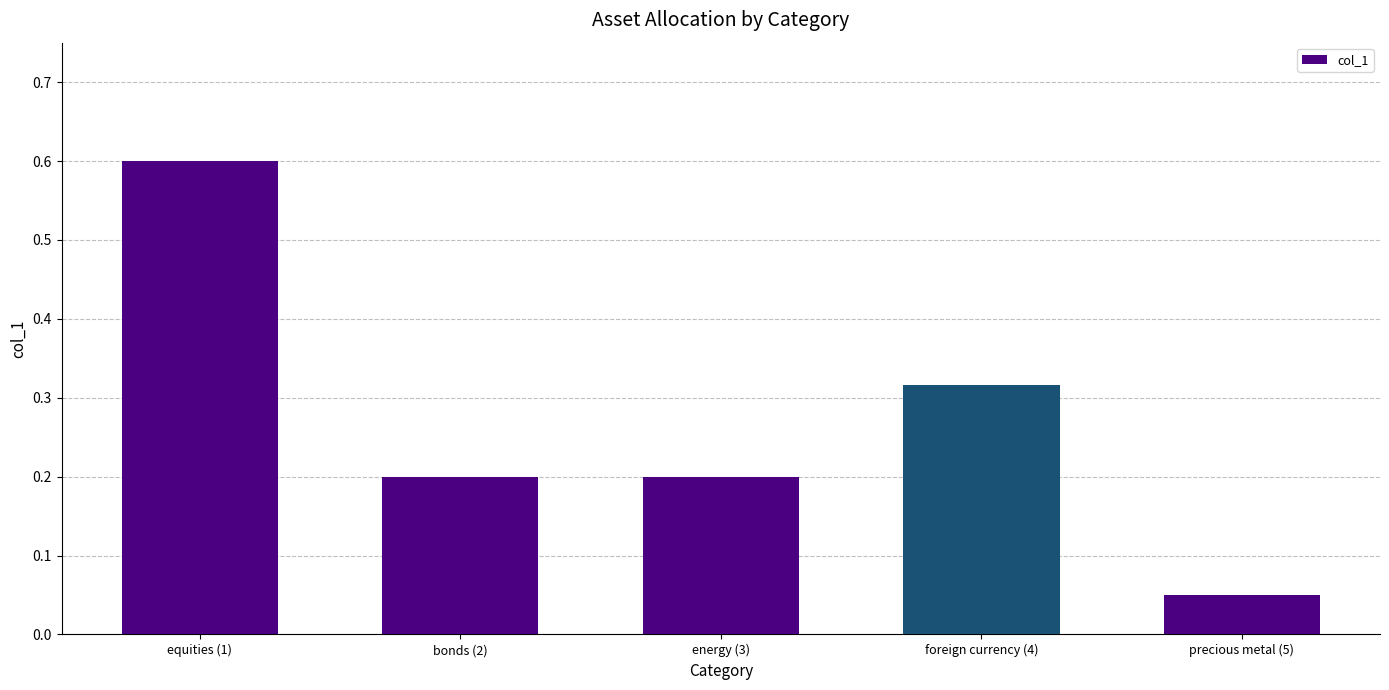

The value at energy (3) is 0.1. True or false?

False